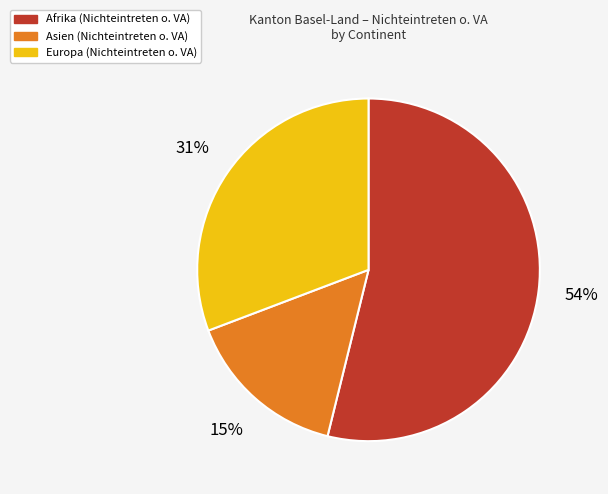

To the nearest percent, what is the average slice percentage?

33%